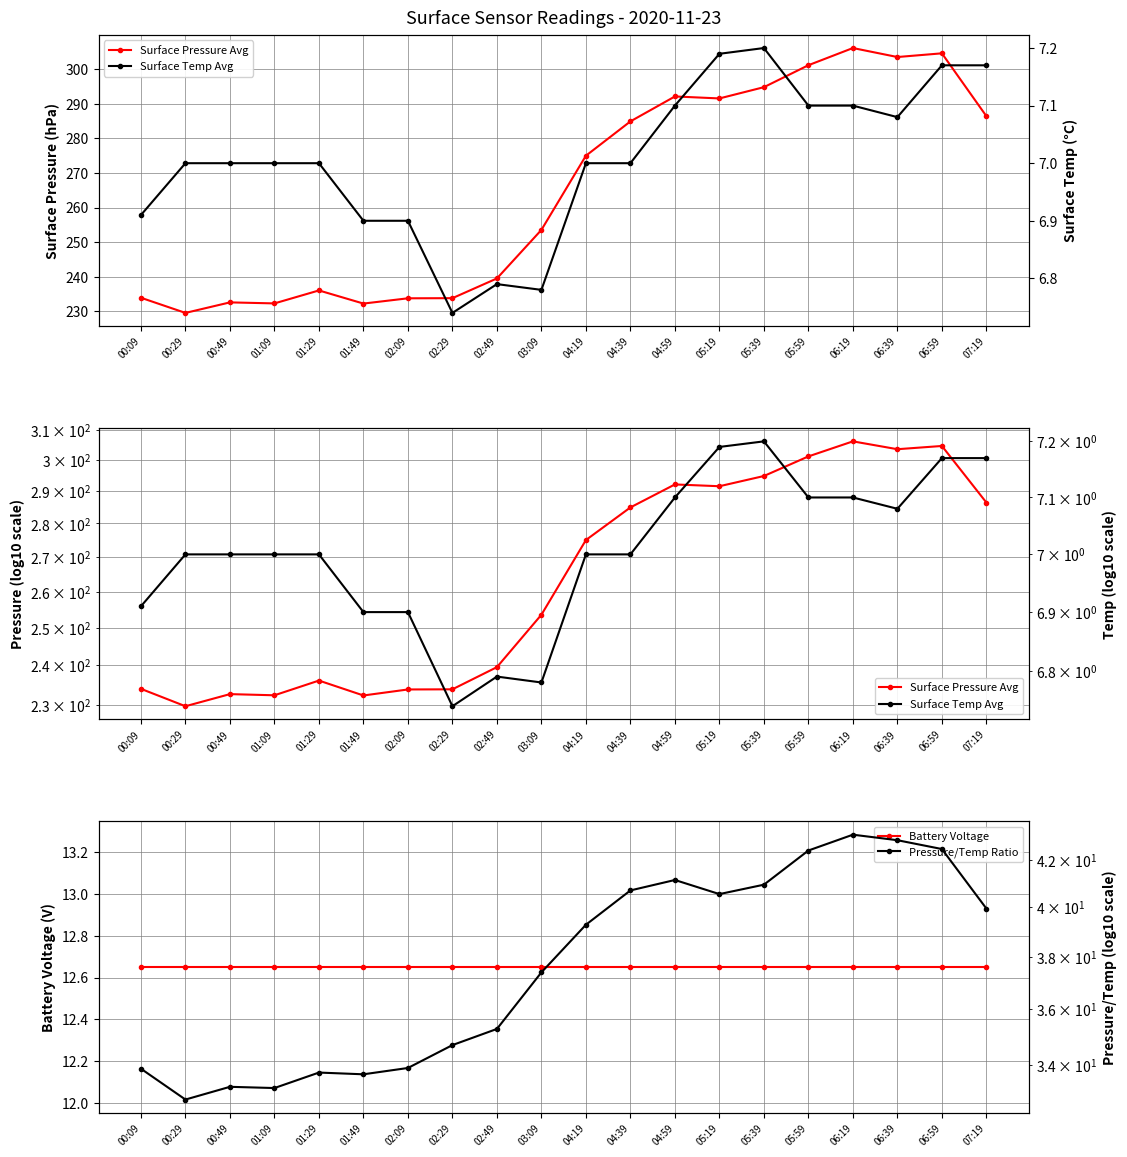

What is the spread (max minus min) of values at 07:19?

279.3